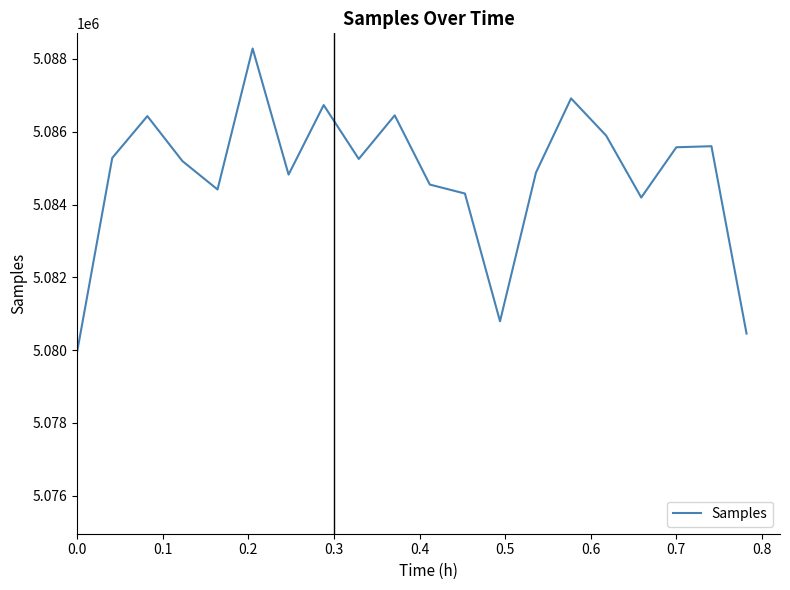

What is the smallest value displayed?

5079954